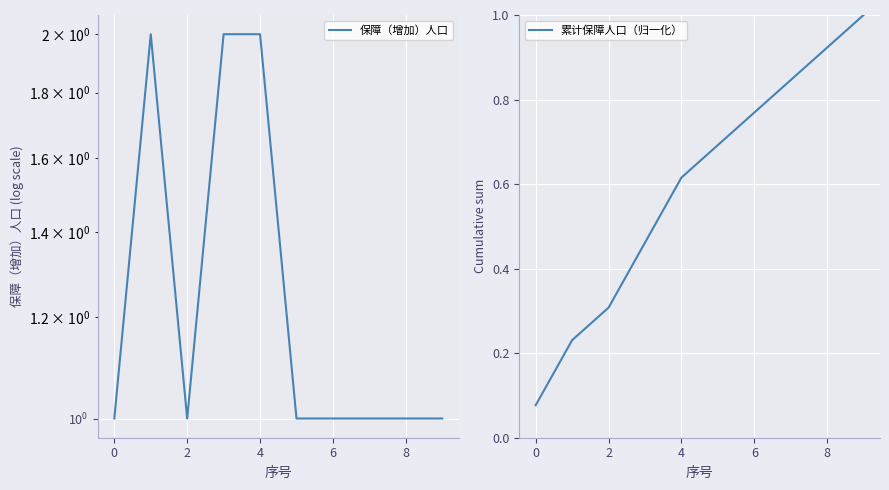

Which series has the widest spread of values?

保障（增加）人口